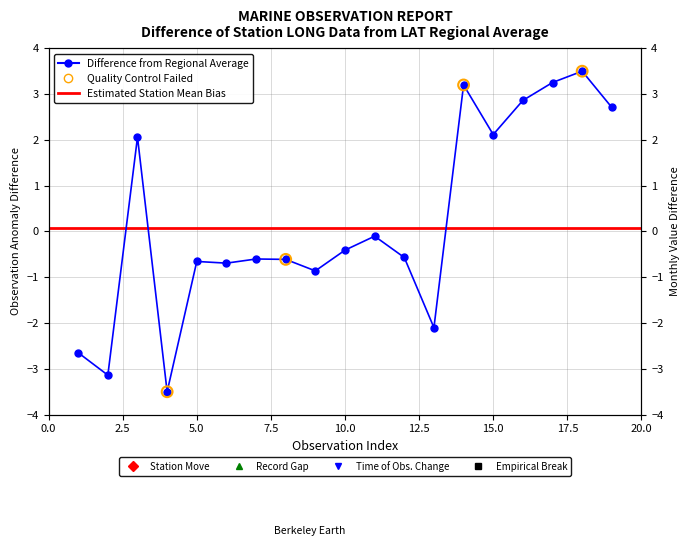

Between 4 and 17, which is larger?

17